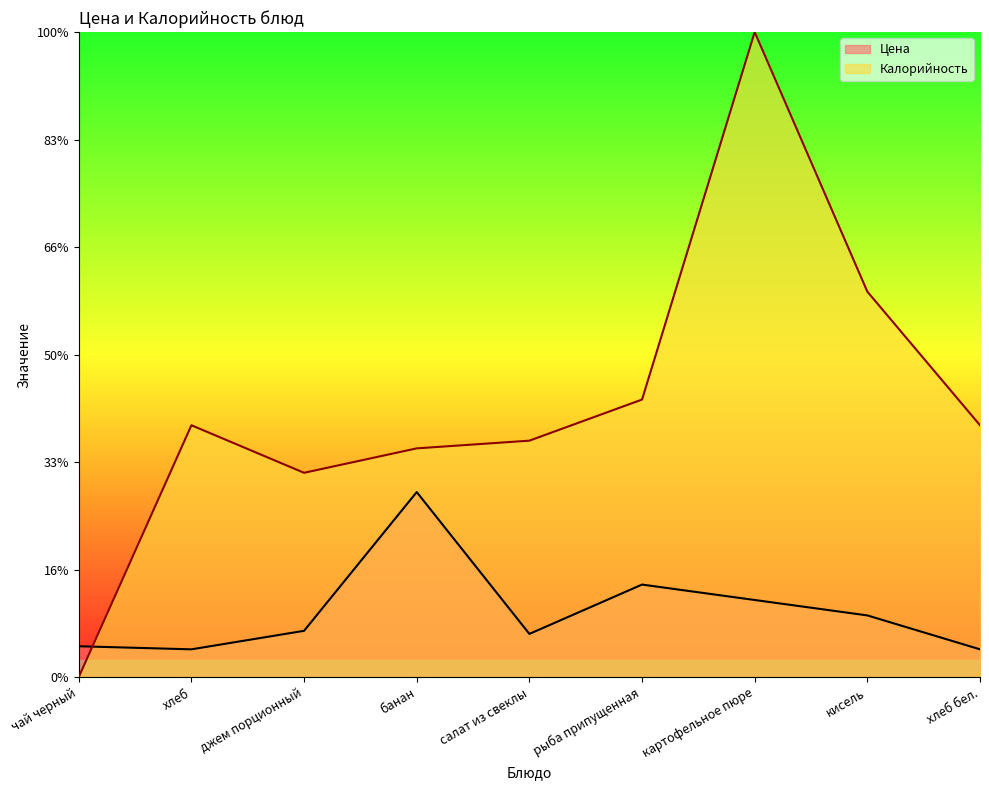

The Калорийность series shows 167.0 at хлеб бел.. True or false?

False